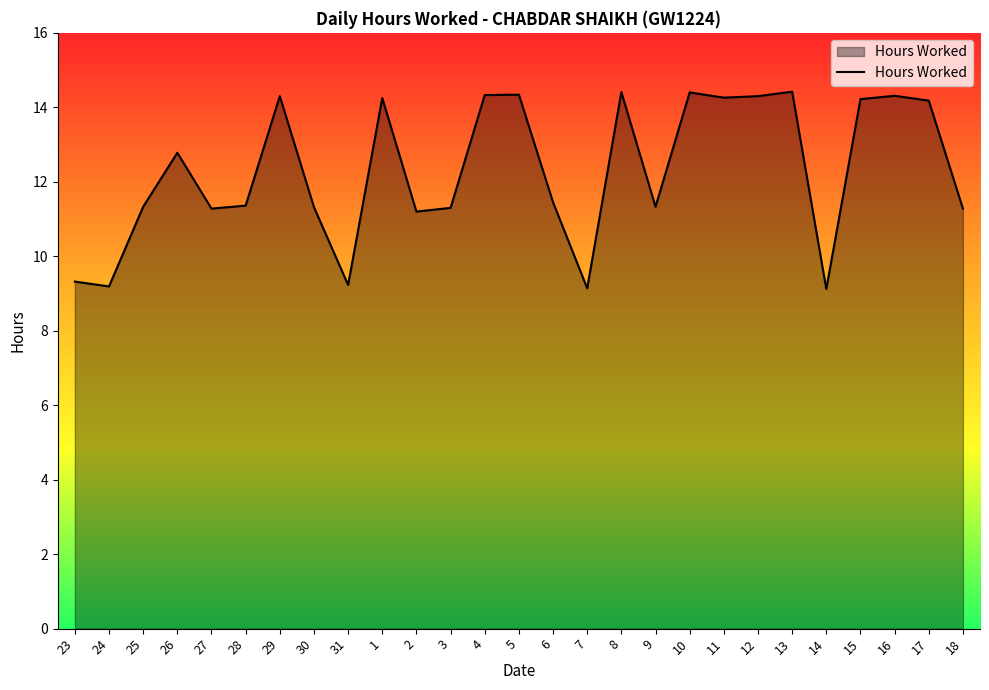

What is the greatest value displayed?

14.4